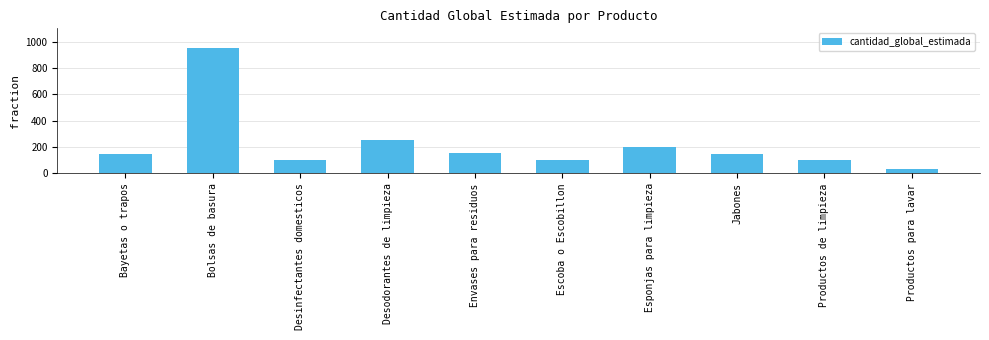

What is the value of the 8th bar from the left?

150